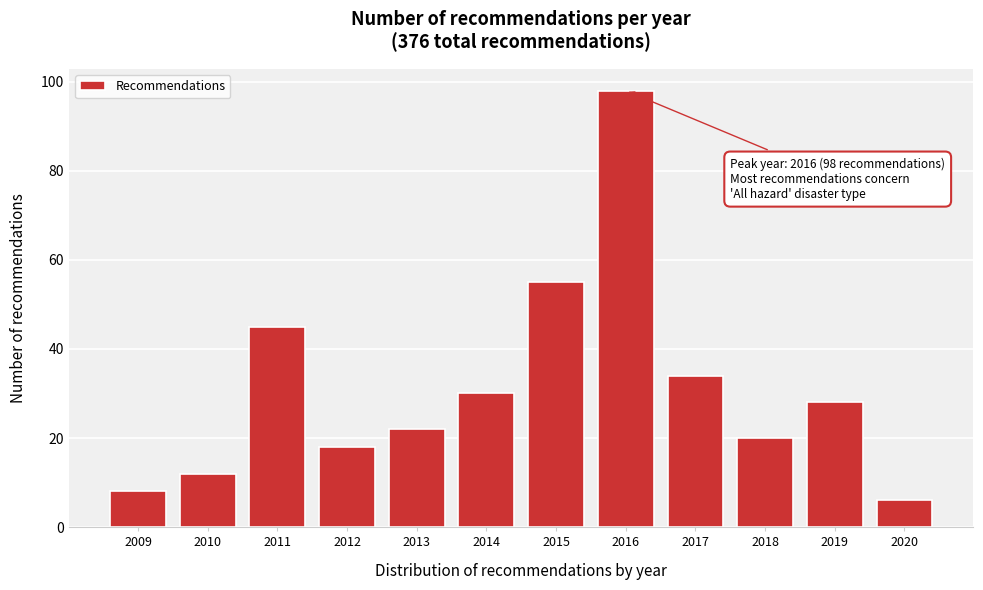

Reading right to left, transcribe all the data shown in this chart.

2020=6	2019=28	2018=20	2017=34	2016=98	2015=55	2014=30	2013=22	2012=18	2011=45	2010=12	2009=8